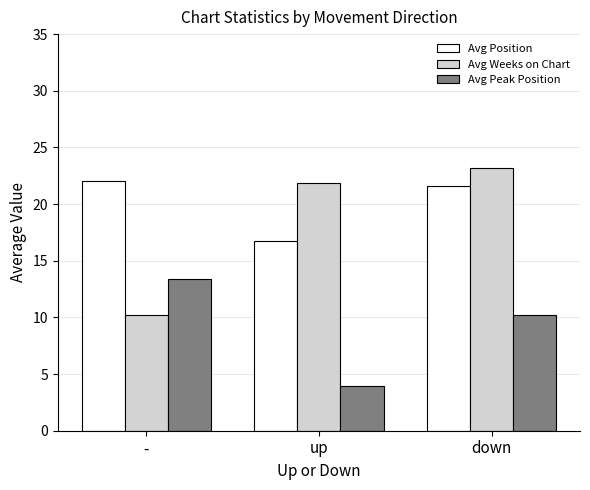

What is the value of the Avg Position bar at the 1st from the left?

22.0